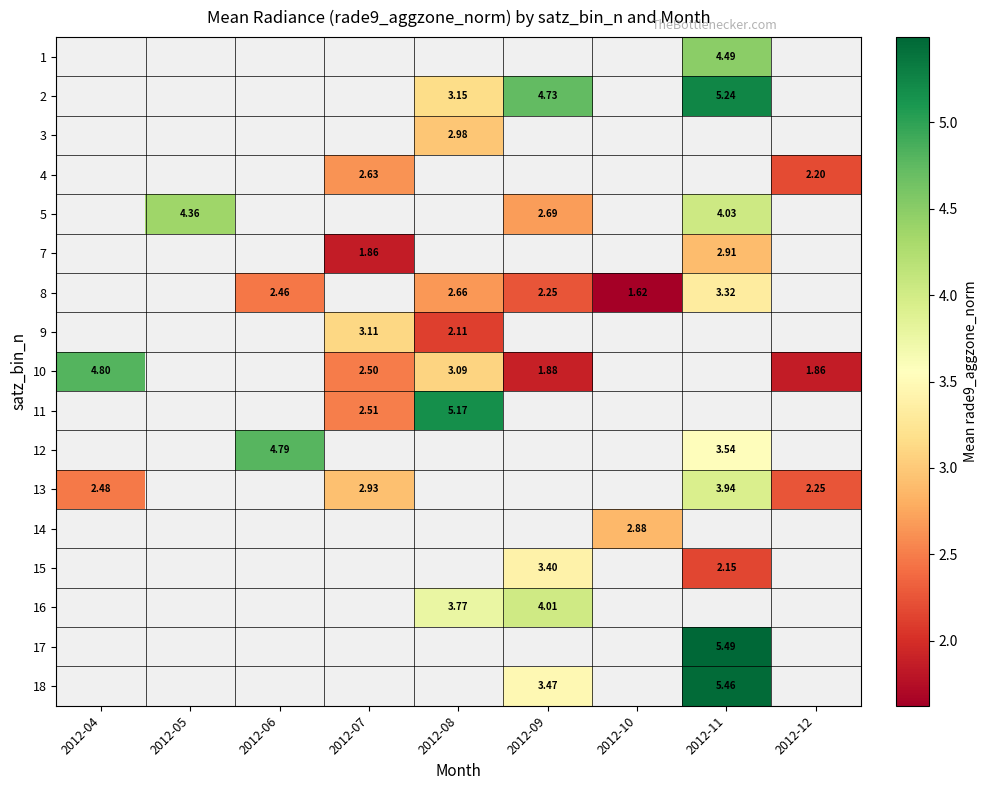

The 18 series shows 3.5 at 2012-09. True or false?

True